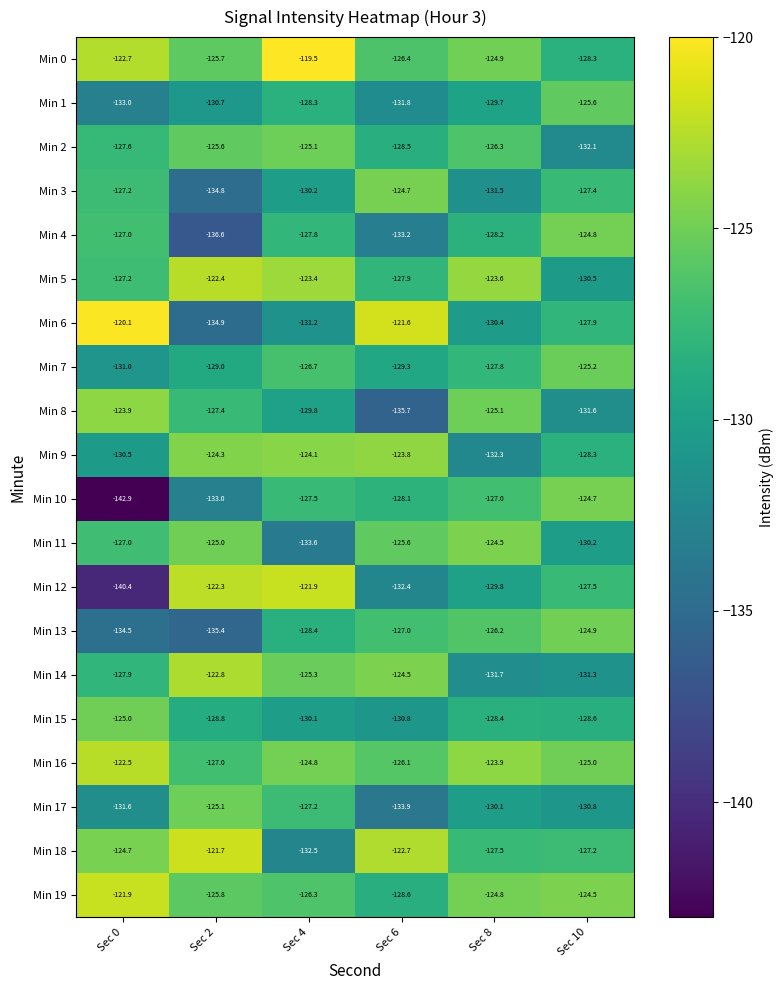

What is the approximate value of Min 18 at Sec 2?

-121.7